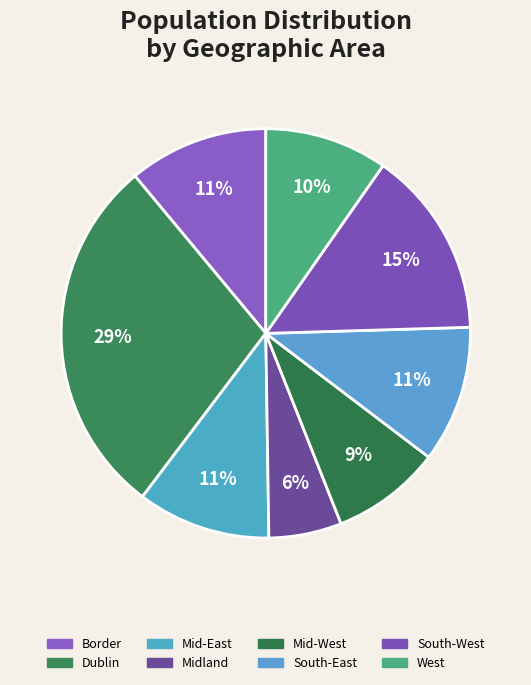

Count the number of slices in the pie.

8